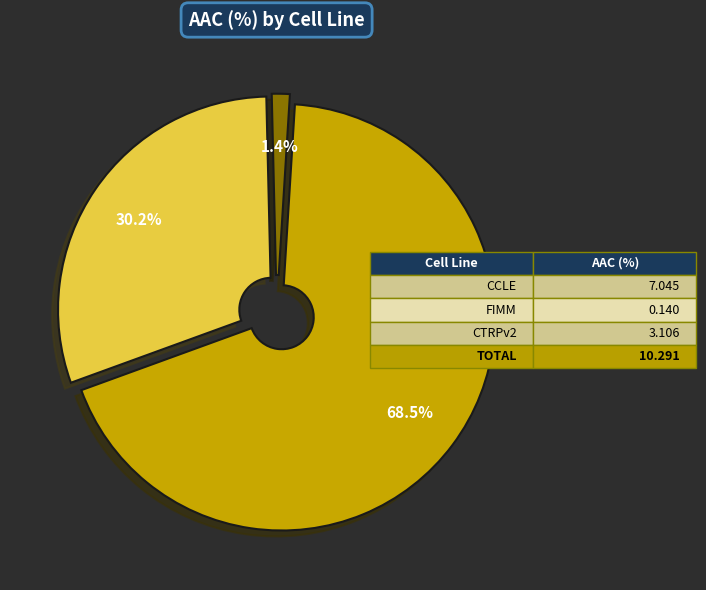

What percentage is NOT represented by FIMM?

98.6%